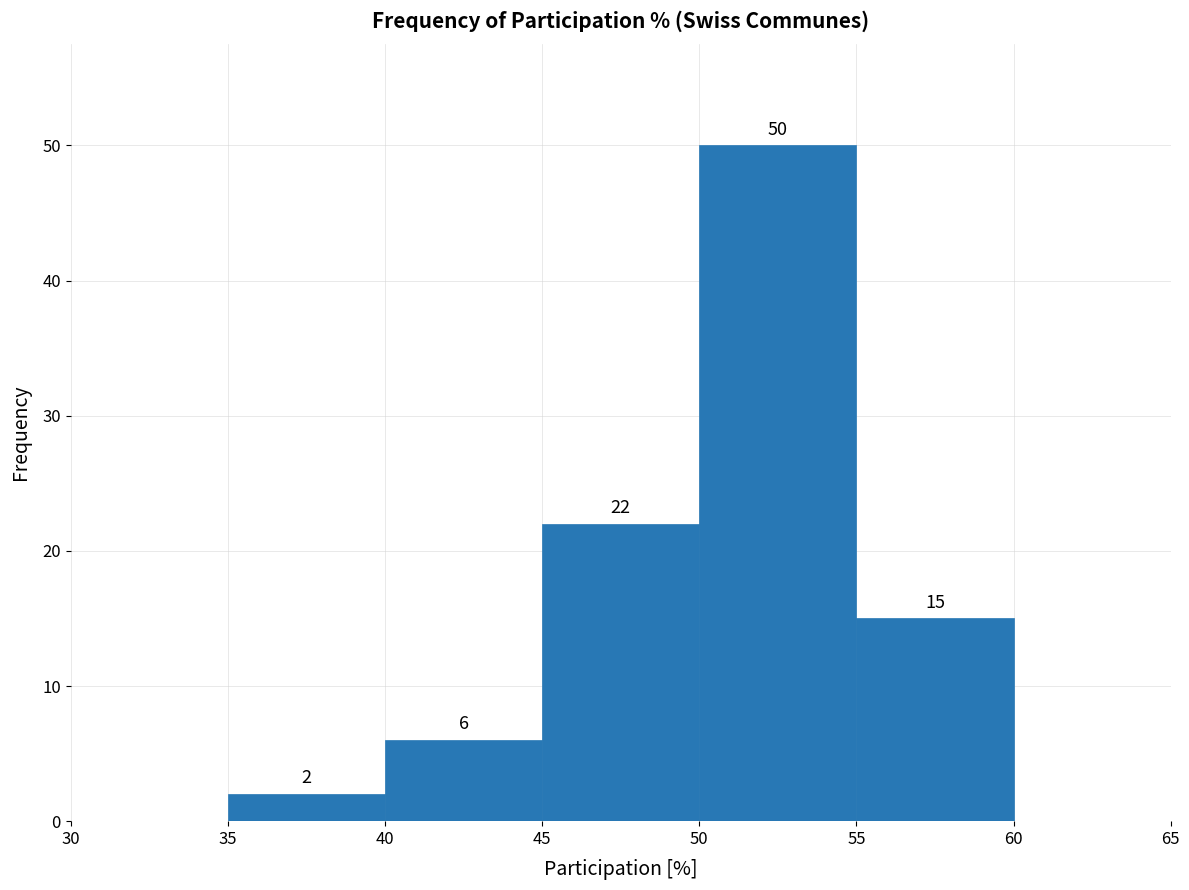

Over which range of the x-axis is the bar tallest?

50 to 55